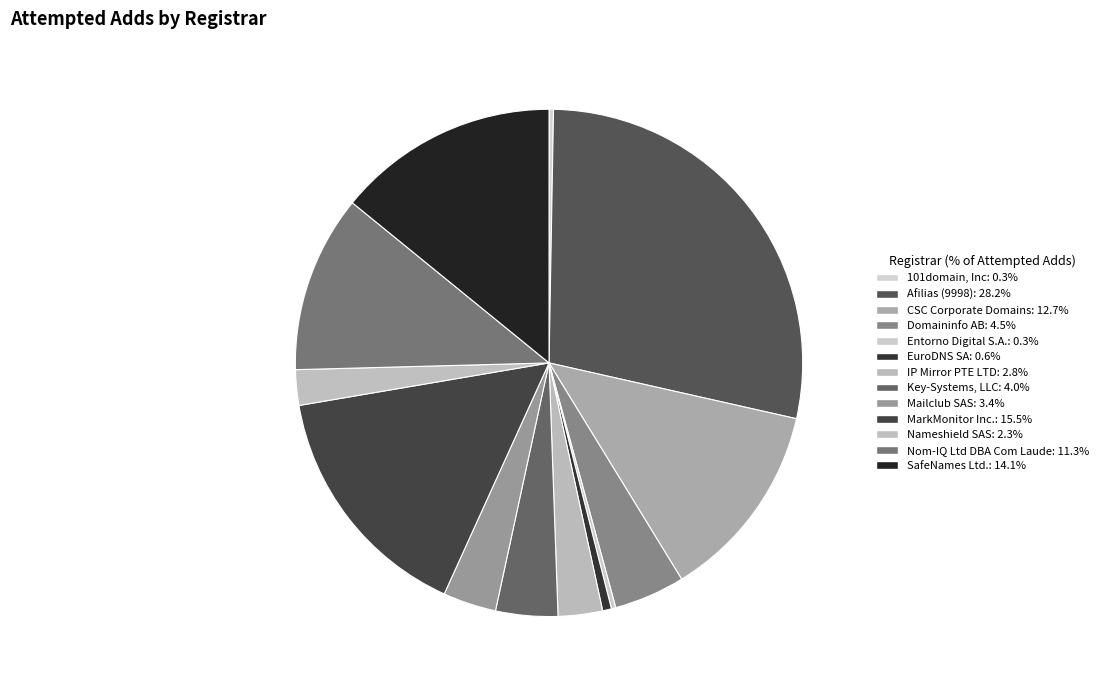

What is the ratio of the value at Key-Systems, LLC to the value at 101domain, Inc?

14.0